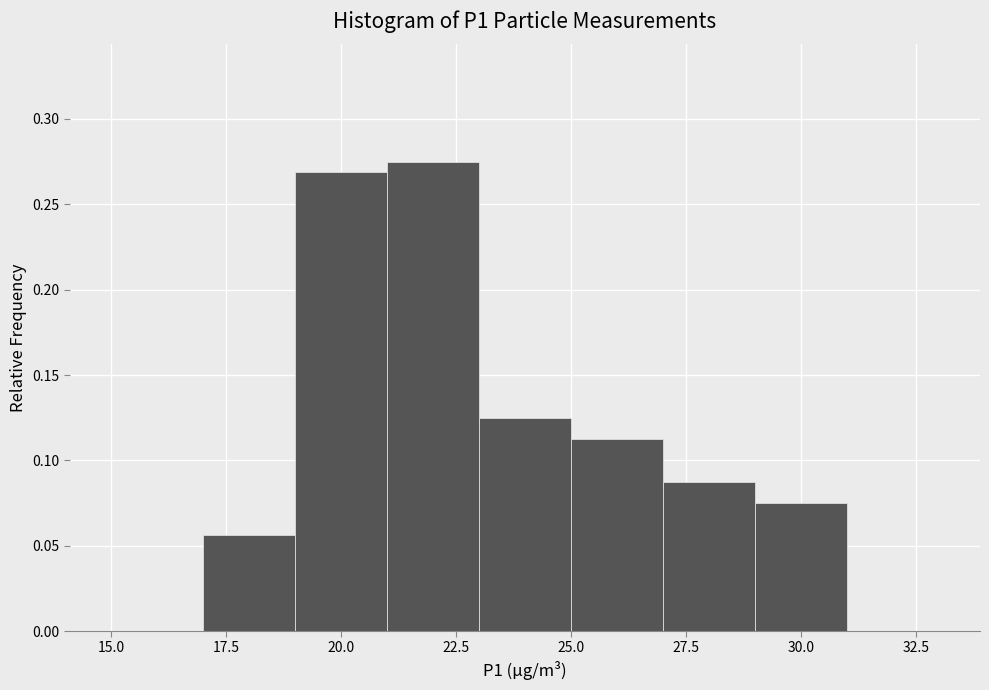

Reading left to right, list every bar in this chart as the range it spans on the x-axis followed by its height. The values are not printed on the chart, so give them approximately, as read against the axis.

15 to 17: 0
17 to 19: 0.055
19 to 21: 0.270
21 to 23: 0.275
23 to 25: 0.125
25 to 27: 0.115
27 to 29: 0.090
29 to 31: 0.075
31 to 33: 0